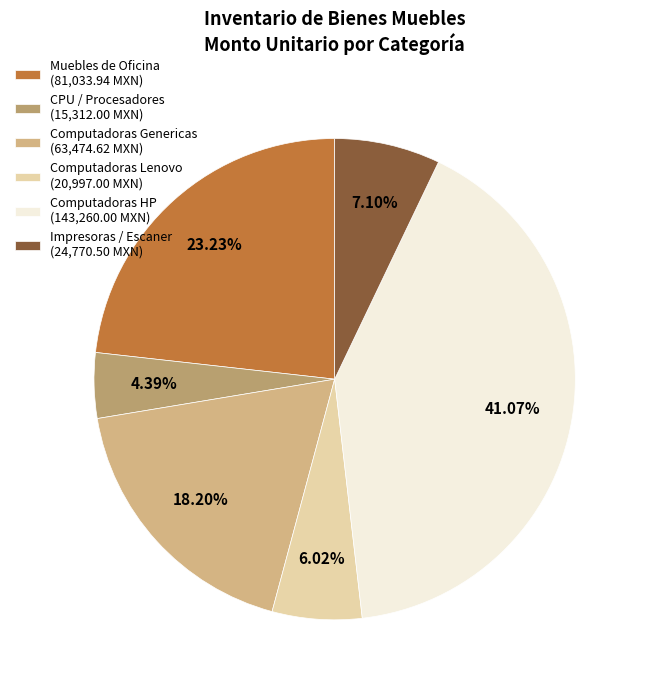

How many segments does this pie chart have?

6